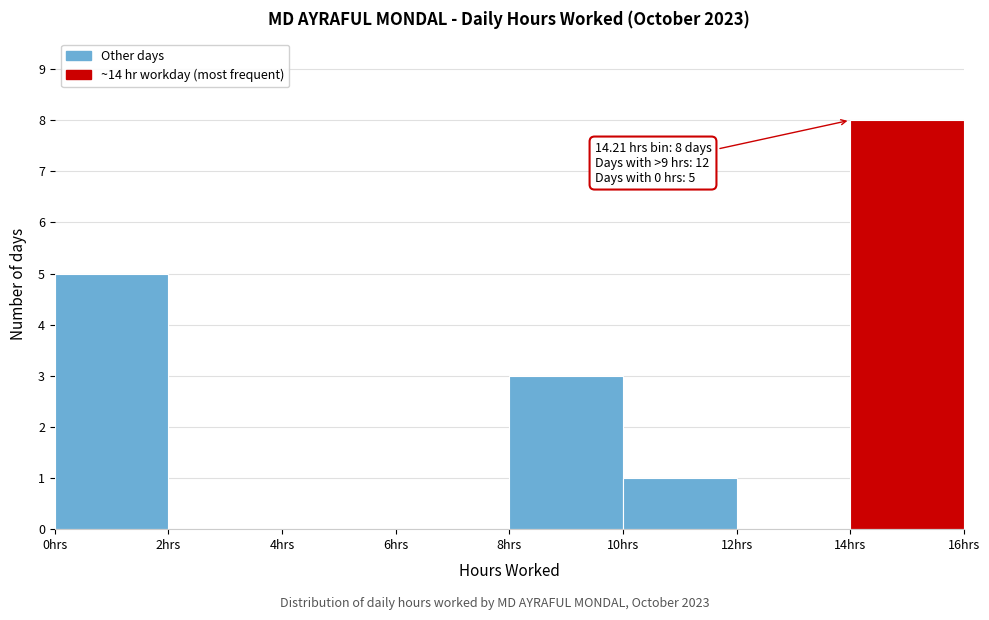

Which range on the x-axis has the tallest bar?

14 to 16